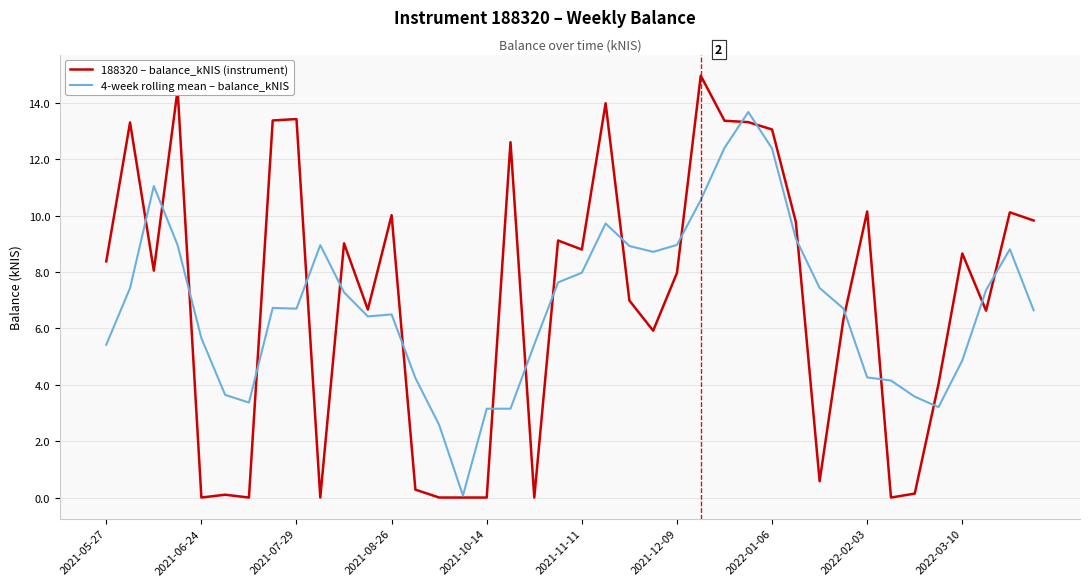

How many categories are shown in the chart?

40